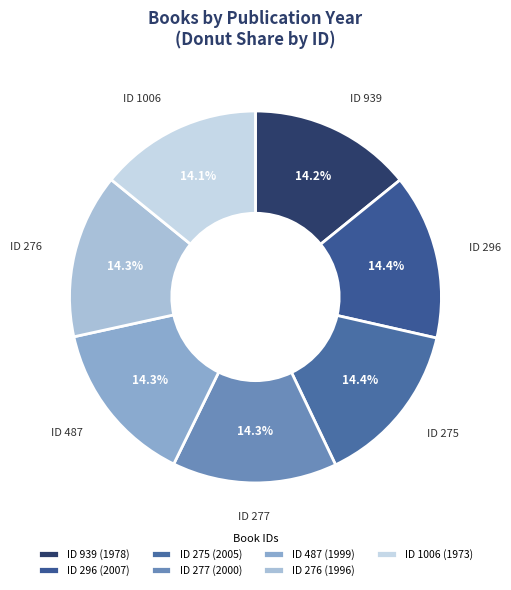

How many slices are in this pie chart?

7